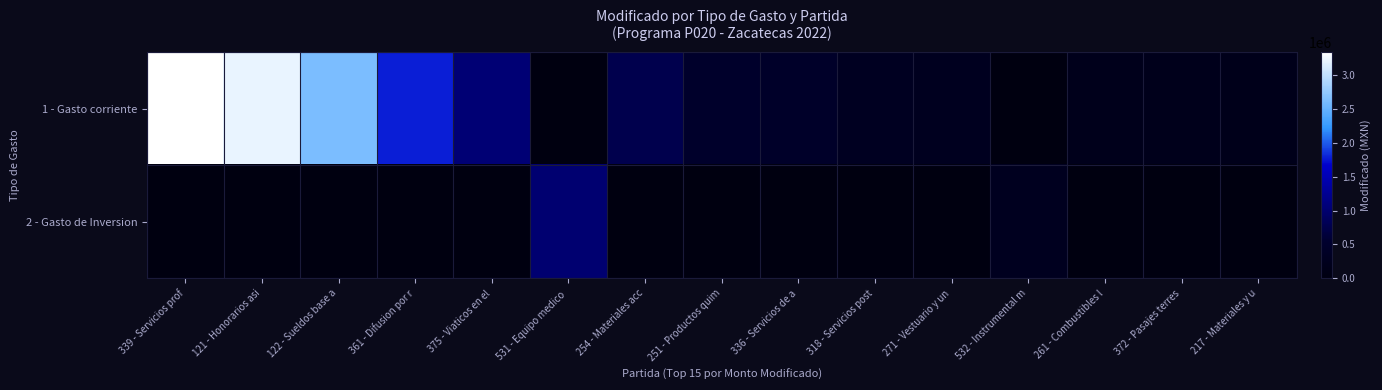

Rank the series by their maximum value, from highest to lowest.

1 - Gasto corriente, 2 - Gasto de Inversion